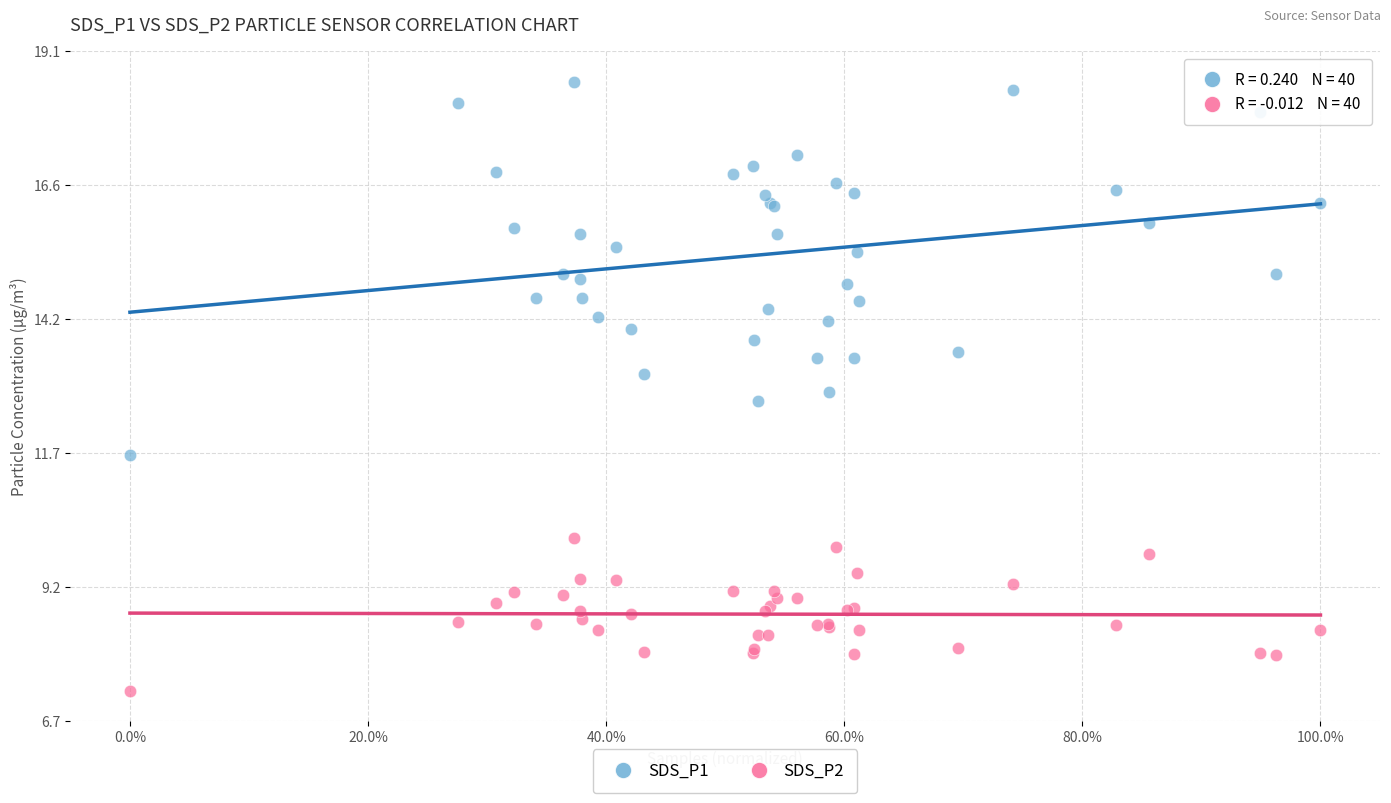

What are all the series names shown in the legend?

SDS_P1, SDS_P2